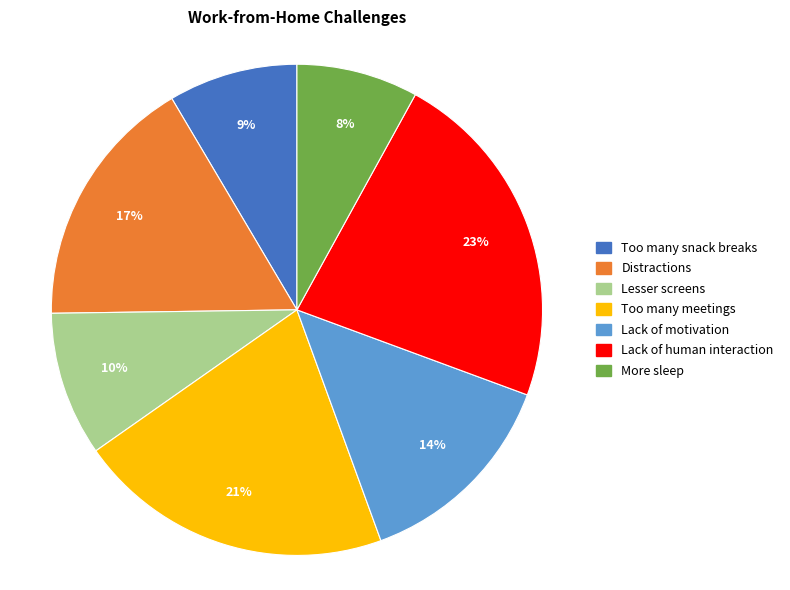

To the nearest percent, what is the average slice percentage?

14%